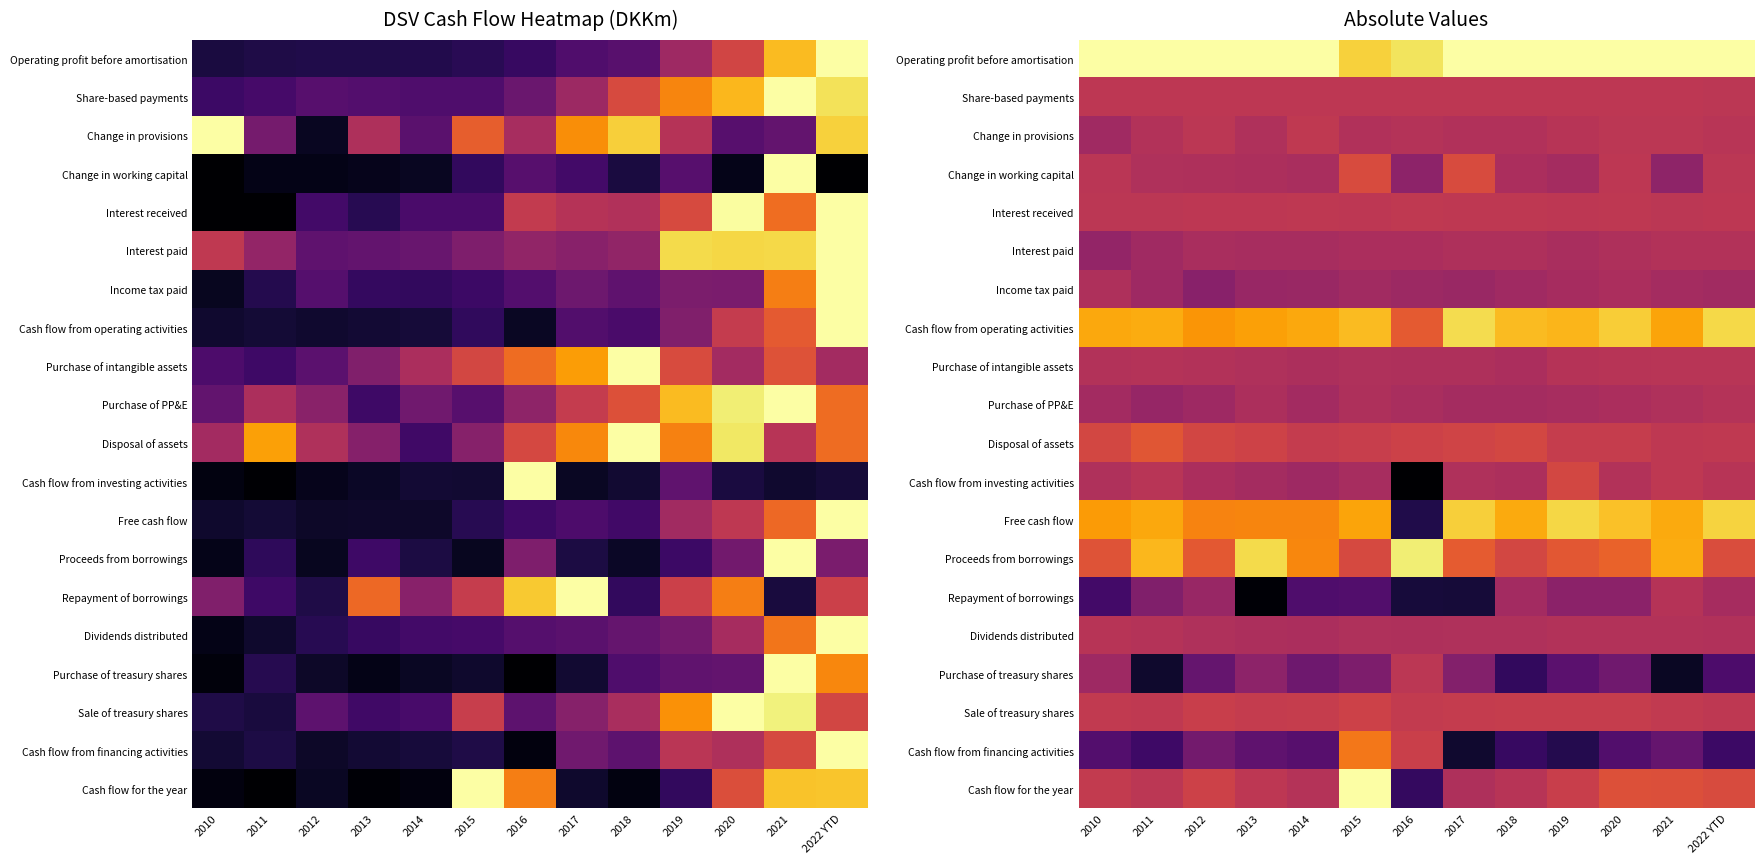

At how many categories does at least one series exceed 0?

13